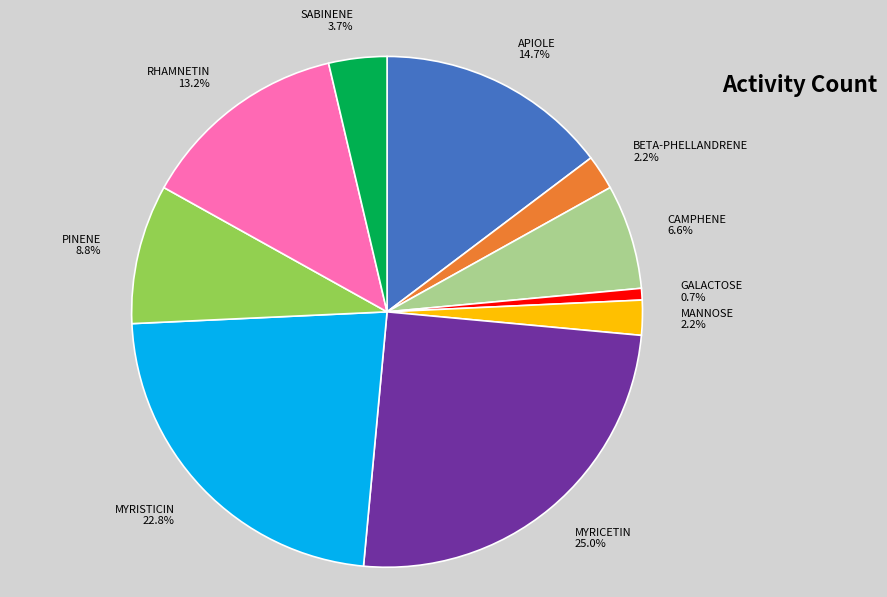

What percentage is NOT represented by MYRISTICIN?

77.2%